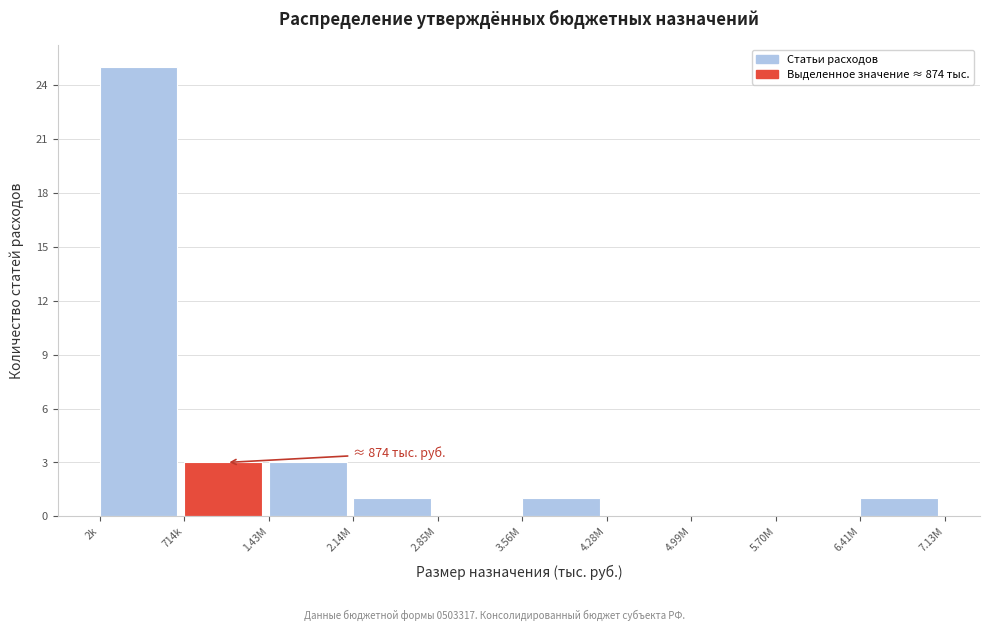

Reading left to right, transcribe all the data shown in this chart.

2k=25	714k=3	1.43M=3	2.14M=1	2.85M=0	3.56M=1	4.28M=0	4.99M=0	5.70M=0	6.41M=1